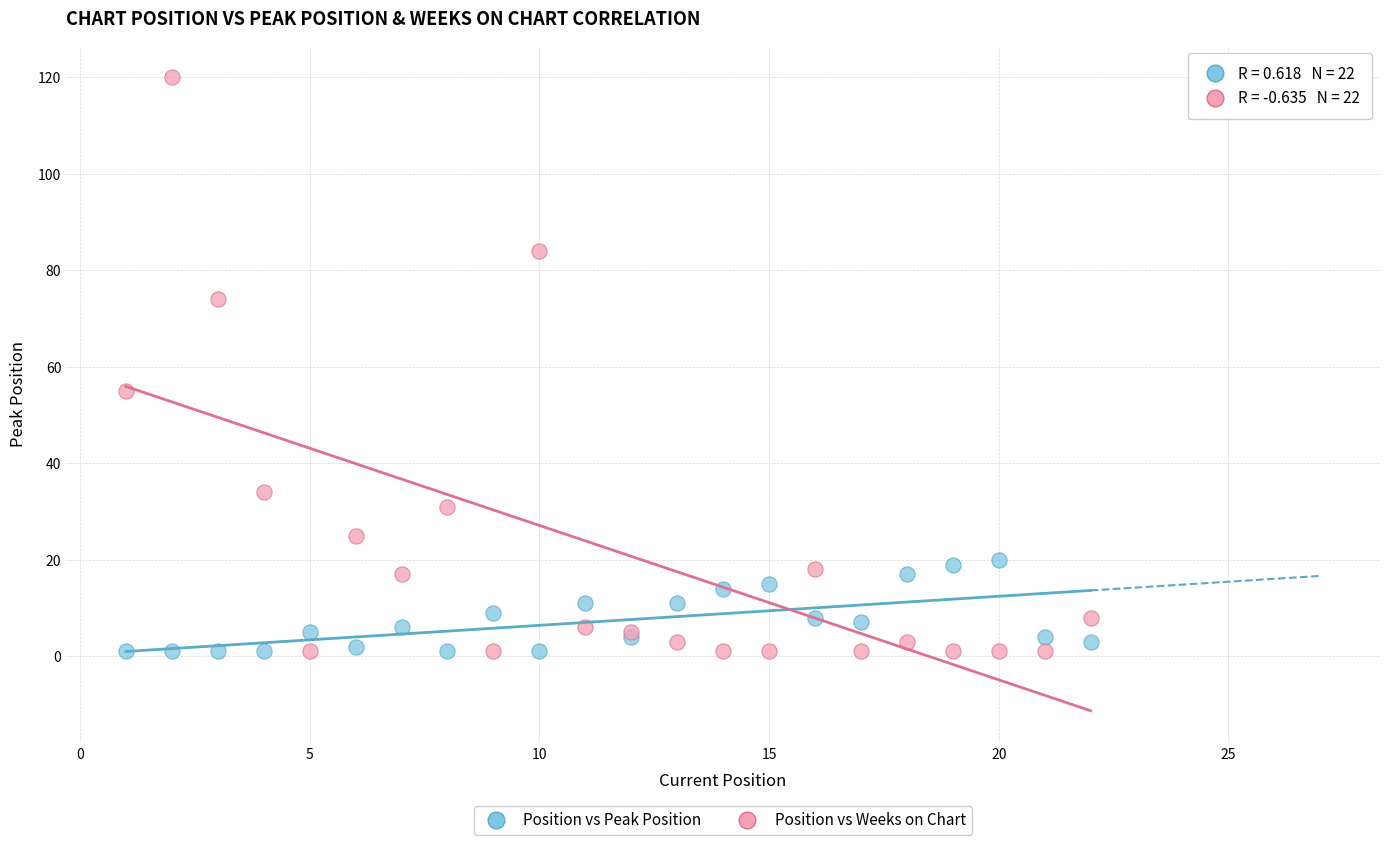

Which series has the largest Y range (max minus min)?

Position vs Weeks on Chart